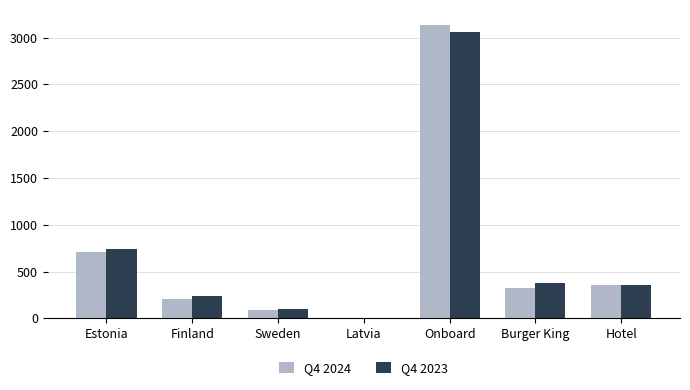

How many groups of bars are there?

7